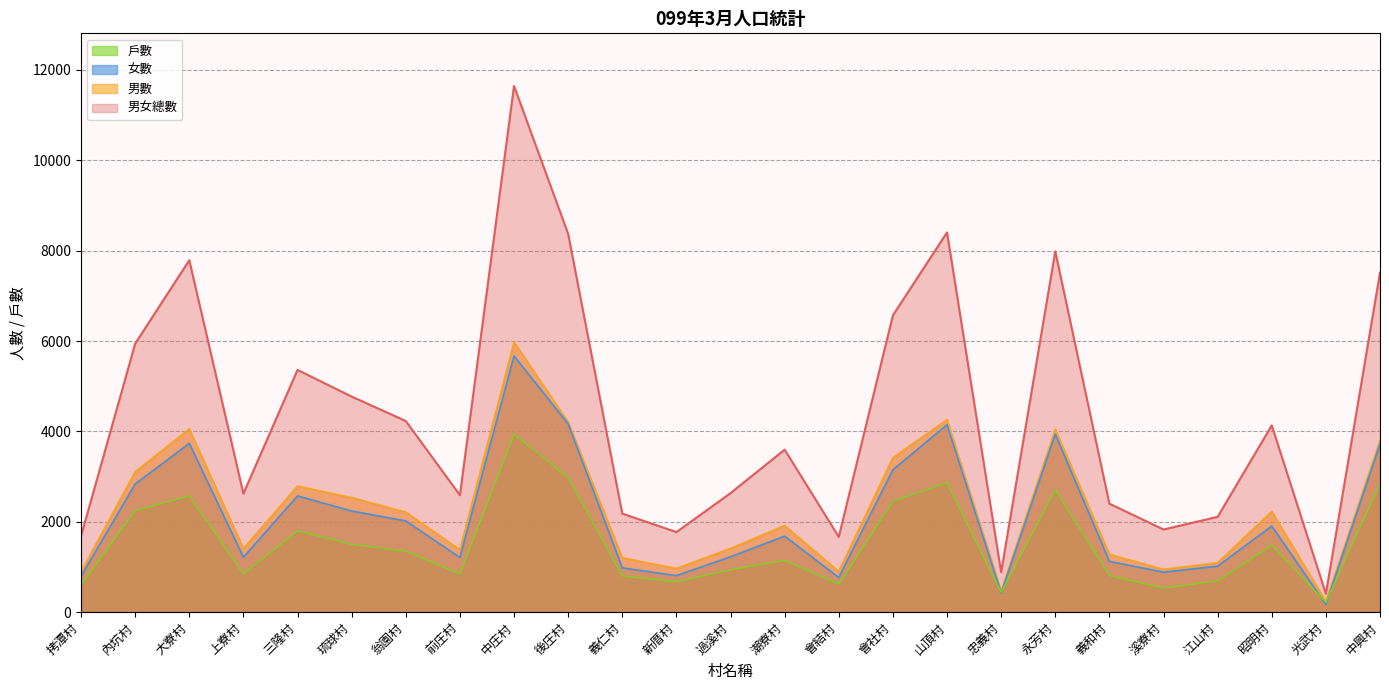

In 男數, how many points are higher than both neighbors (excluding endpoints)?

7